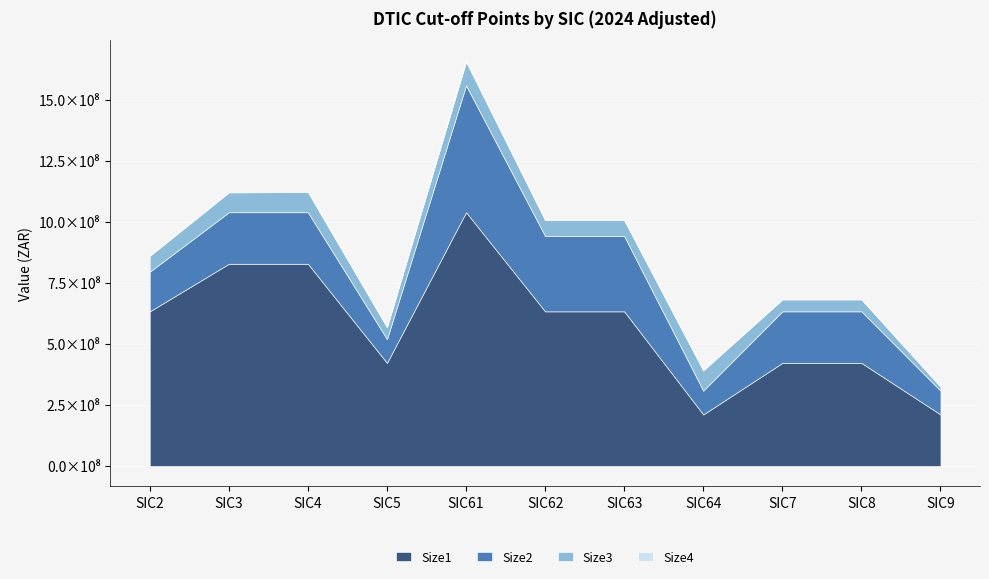

True or false: Size2 and Size3 intersect in this chart.

False